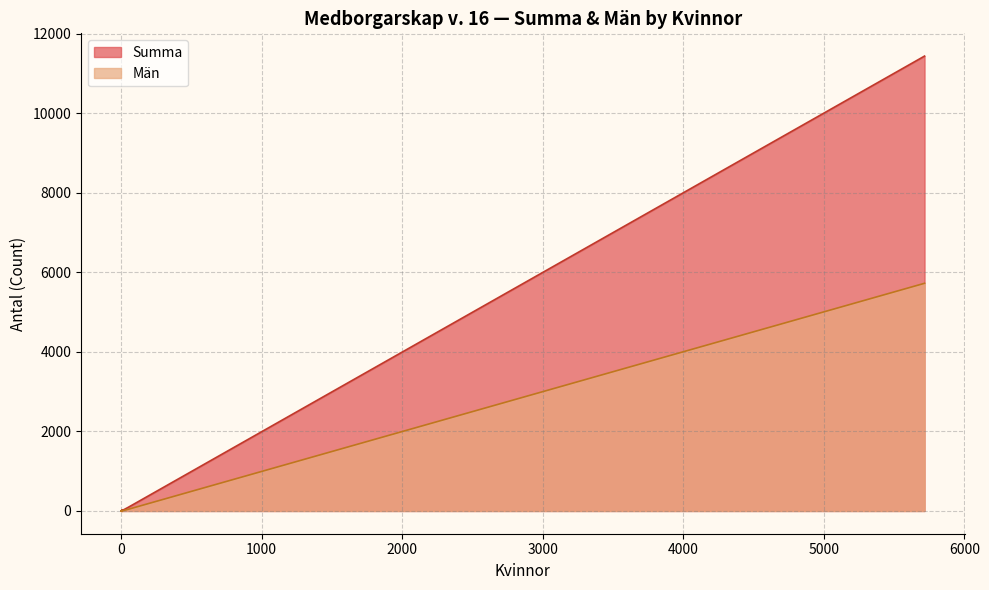

What is the maximum value shown in the chart?

11444